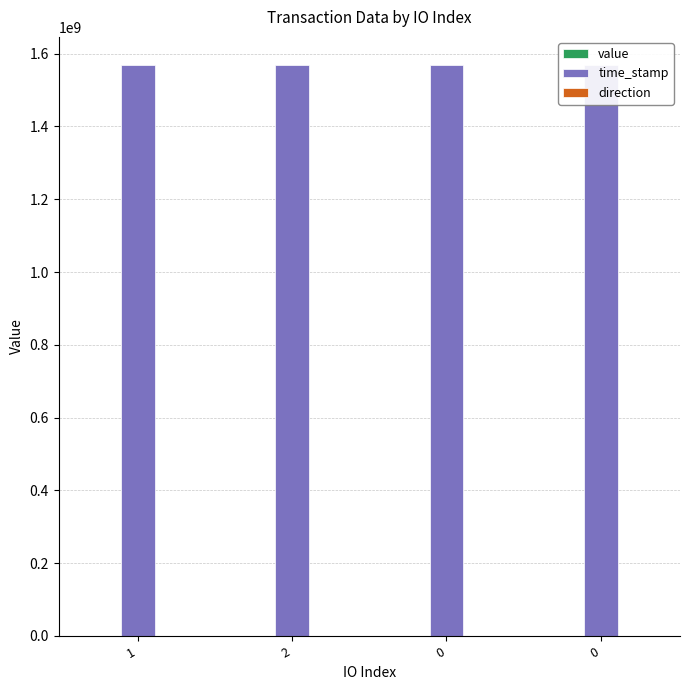

Reading left to right, transcribe all the data shown in this chart.

value: 75.7	75.7	75.3	75.3
time_stamp: 1567745292.0	1567744888.0	1567667644.0	1567667370.0
direction: -1.0	1.0	-1.0	1.0